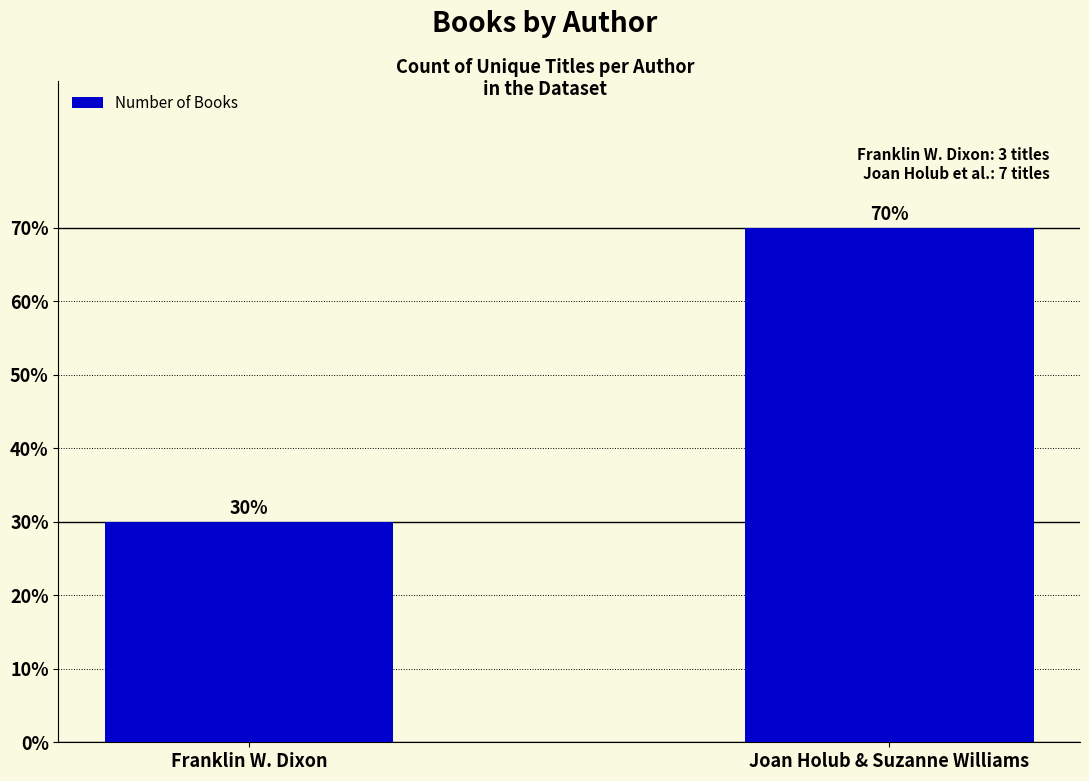

List the labels in order of value, largest first.

Joan Holub & Suzanne Williams, Franklin W. Dixon